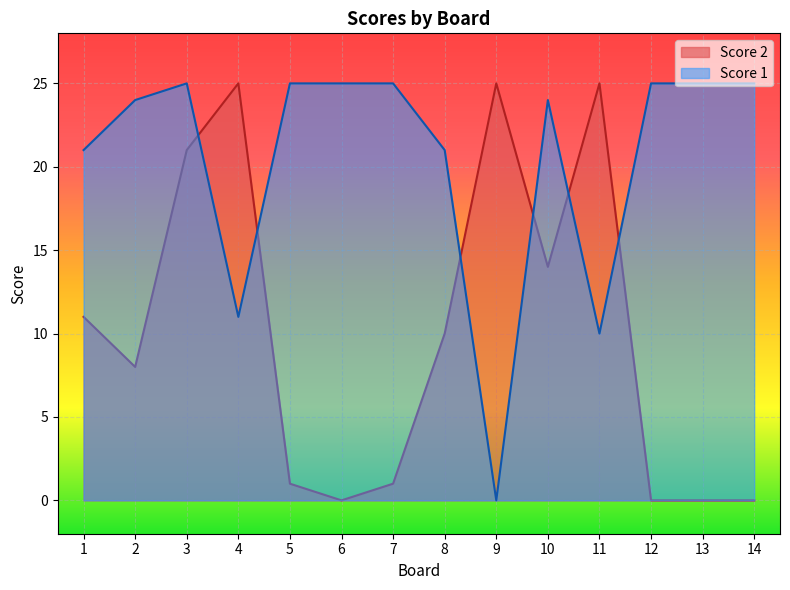

Reading left to right, what are all the values shown in this chart?

Score 1: 21	24	25	11	25	25	25	21	0	24	10	25	25	25
Score 2: 11	8	21	25	1	0	1	10	25	14	25	0	0	0